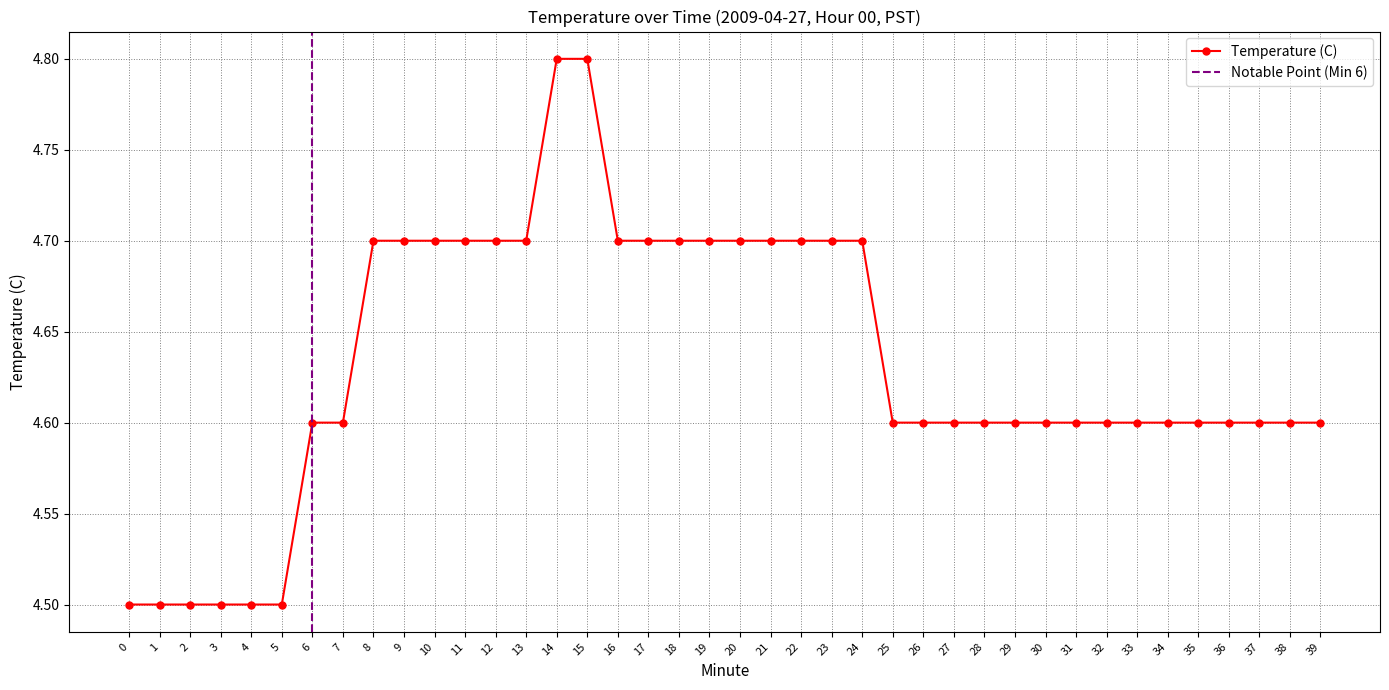

Rank the categories by value from lowest to highest.

0, 1, 2, 3, 4, 5, 6, 7, 25, 26, 27, 28, 29, 30, 31, 32, 33, 34, 35, 36, 37, 38, 39, 8, 9, 10, 11, 12, 13, 16, 17, 18, 19, 20, 21, 22, 23, 24, 14, 15